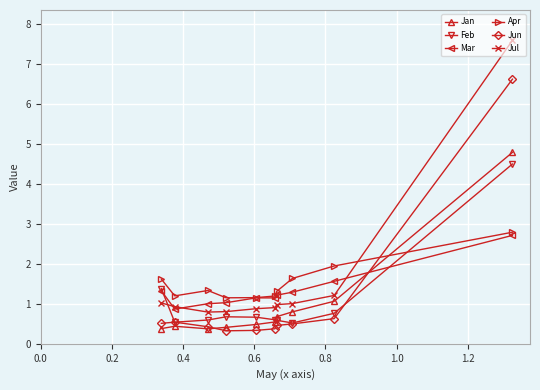

True or false: Mar and Apr intersect in this chart.

False